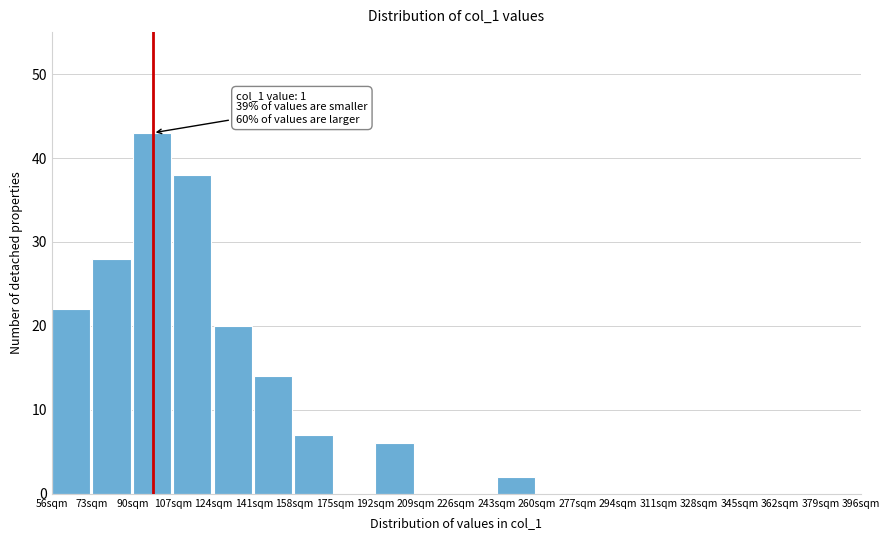

Reading left to right, extract all data points from this chart.

56sqm=22	73sqm=28	90sqm=43	107sqm=38	124sqm=20	141sqm=14	158sqm=7	175sqm=0	192sqm=6	209sqm=0	226sqm=0	243sqm=2	260sqm=0	277sqm=0	294sqm=0	311sqm=0	328sqm=0	345sqm=0	362sqm=0	379sqm=0